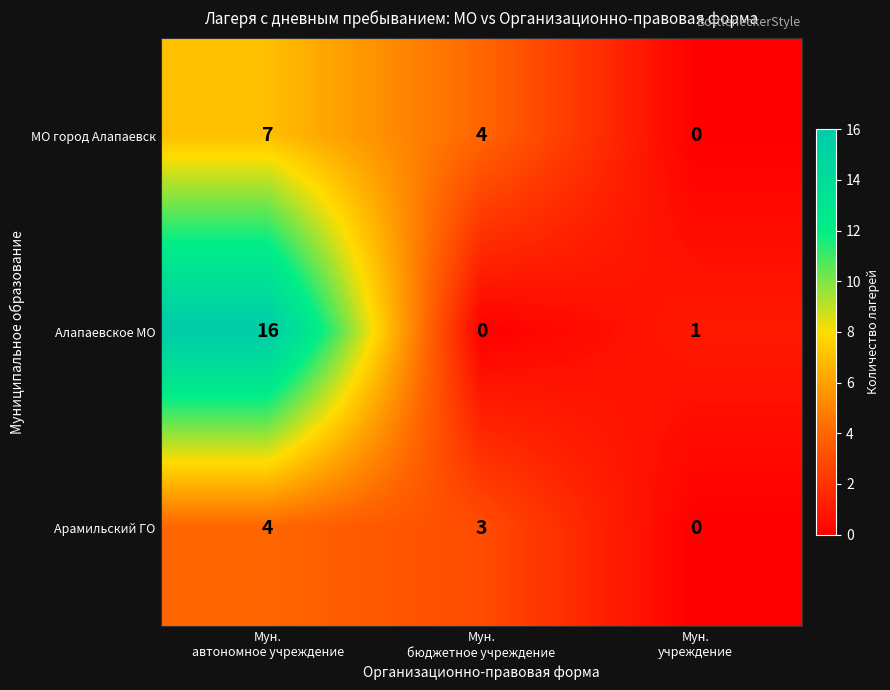

List the series in order of their peak value, highest first.

Алапаевское МО, МО город Алапаевск, Арамильский ГО